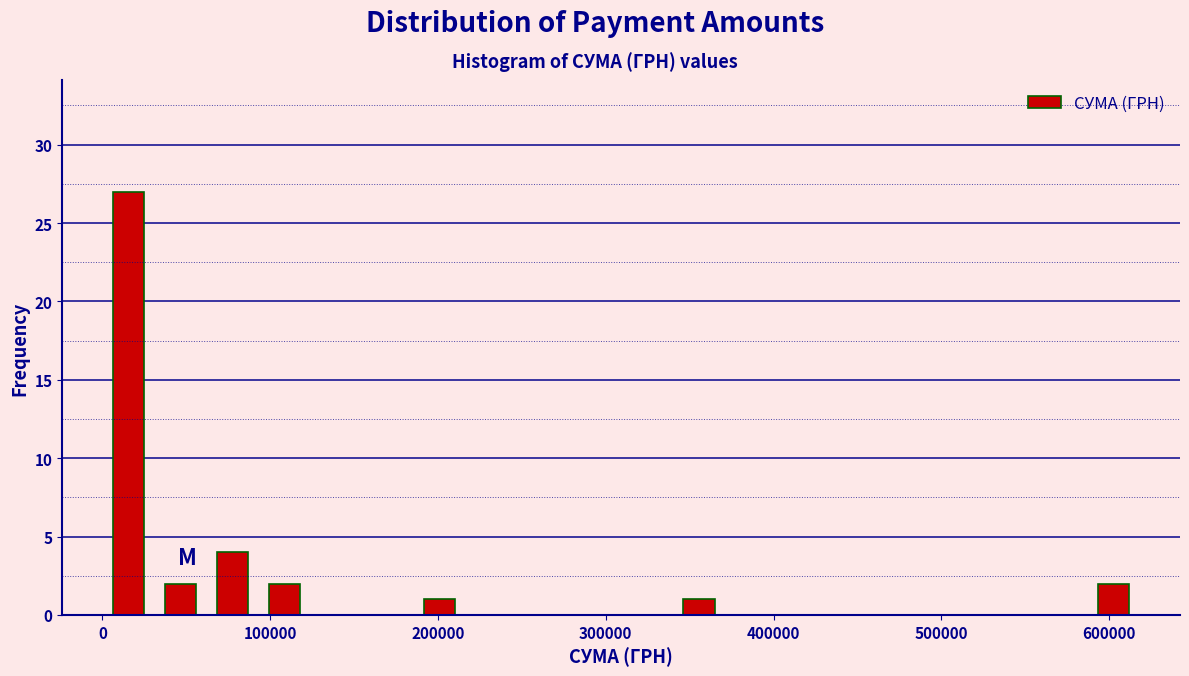

Around what value on the x-axis is the tallest bar? Give the approximate position of its centre, as read against the axis.

20000